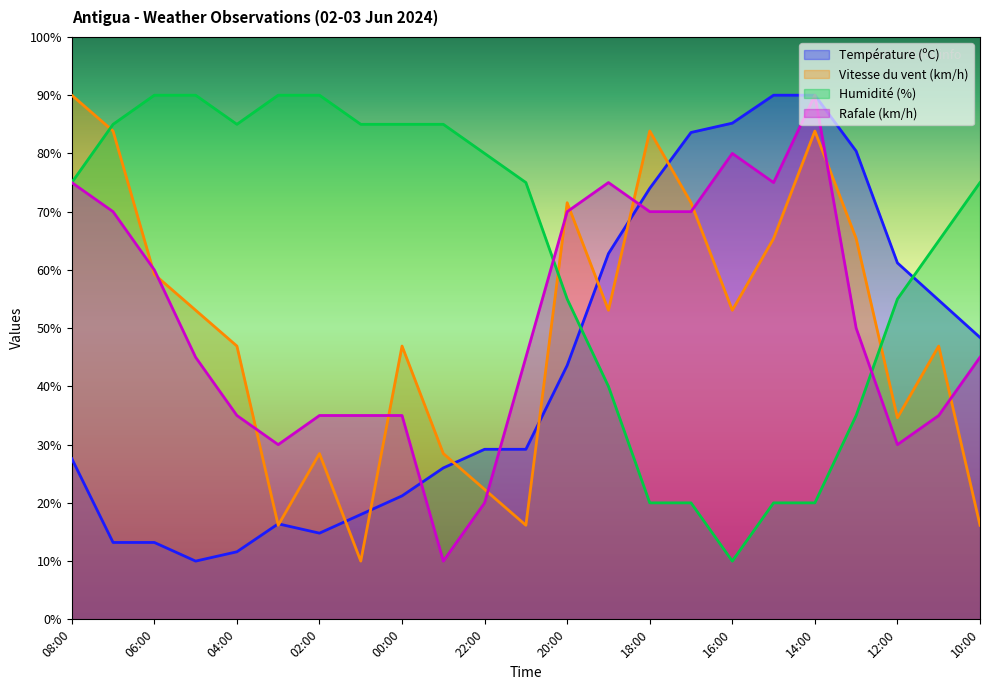

At which label is Température (ºC) closest to 50?

10:00